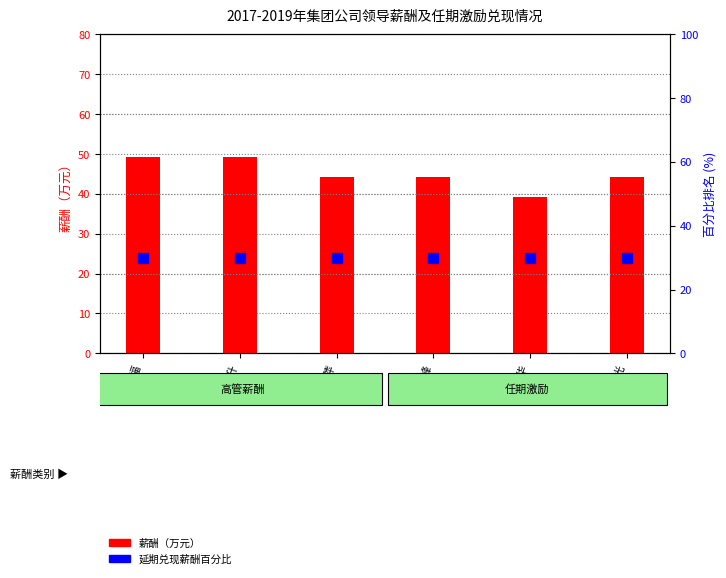

Which series contains the lowest Y value?

延期兑现薪酬百分比